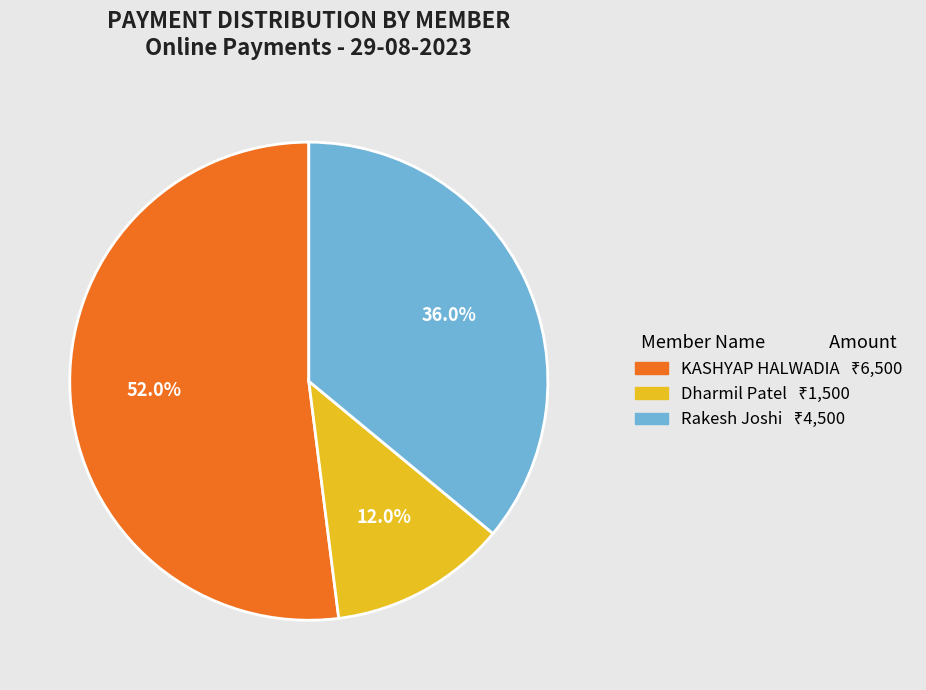

How many segments does this pie chart have?

3